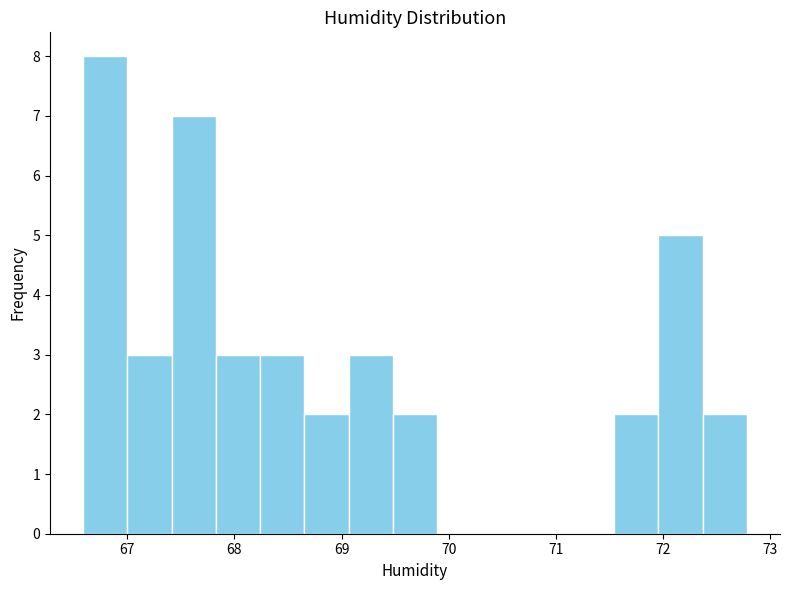

Reading left to right, list every bar in this chart as the range it spans on the x-axis followed by its height. Neither the bar edges nor the heights are printed on the chart, so give them approximately, as read against the axes.

66.6 to 67.0: 8
67.0 to 67.4: 3
67.4 to 67.8: 7
67.8 to 68.2: 3
68.2 to 68.7: 3
68.7 to 69.1: 2
69.1 to 69.5: 3
69.5 to 69.9: 2
69.9 to 70.3: 0
70.3 to 70.7: 0
70.7 to 71.1: 0
71.1 to 71.5: 0
71.5 to 72.0: 2
72.0 to 72.4: 5
72.4 to 72.8: 2